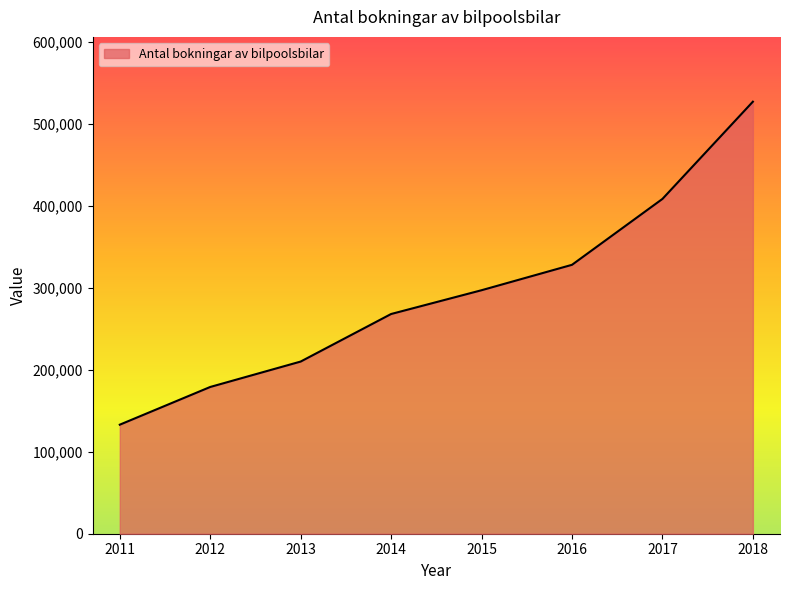

How many values are below 297000?

4